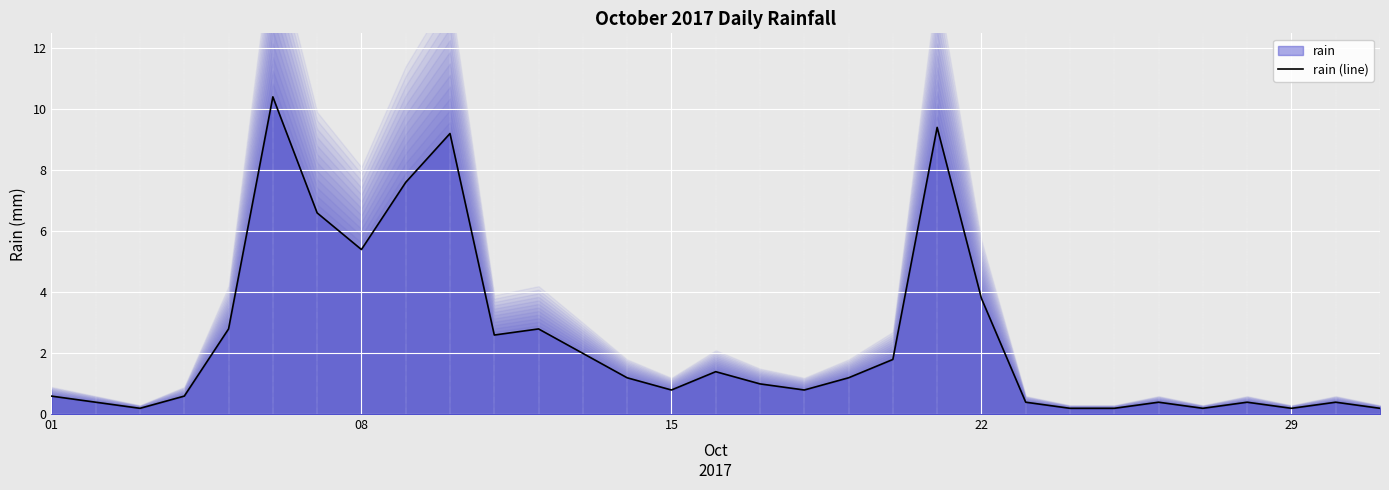

The value of rain (line) at 15 is 0.8. True or false?

True